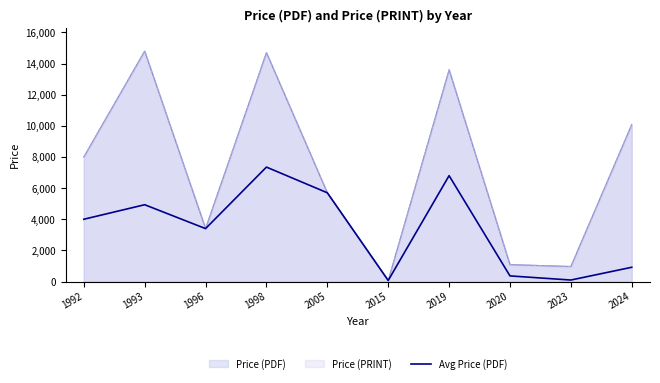

Read the value at 2019.

6800.0